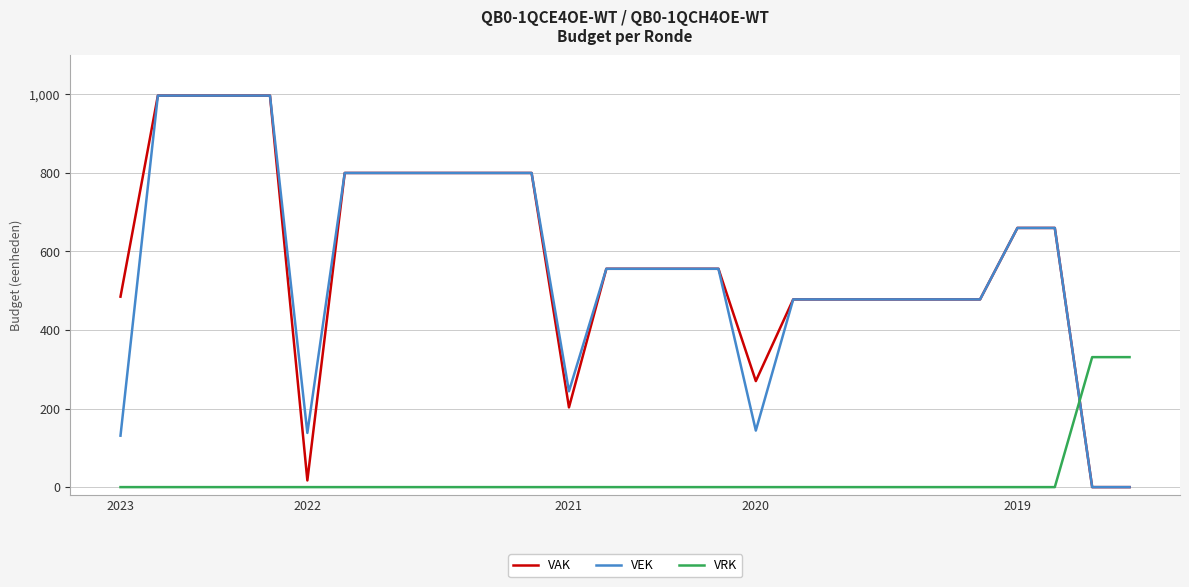

What is the average value of the VAK series?

578